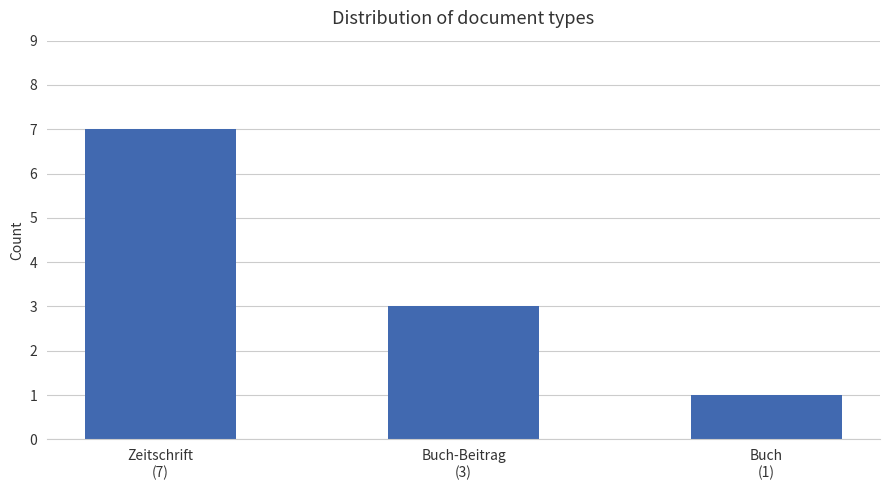

True or false: the data shows 5 at Buch-Beitrag
(3).

False